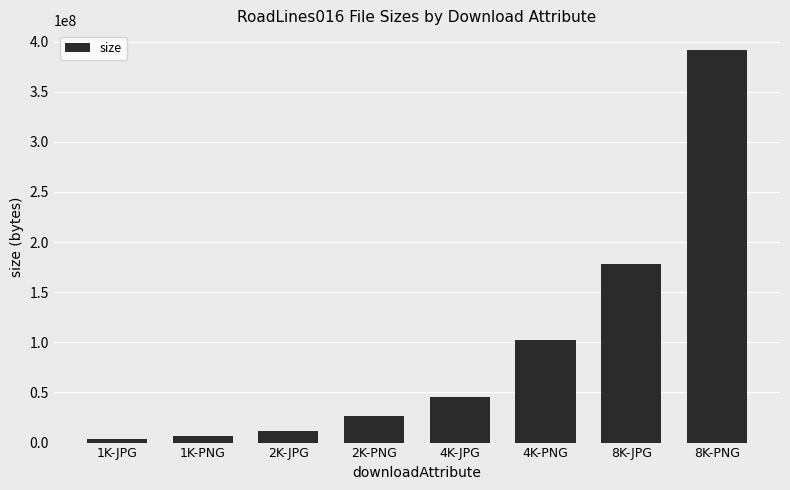

At which label is the value closest to 197388381?

8K-JPG